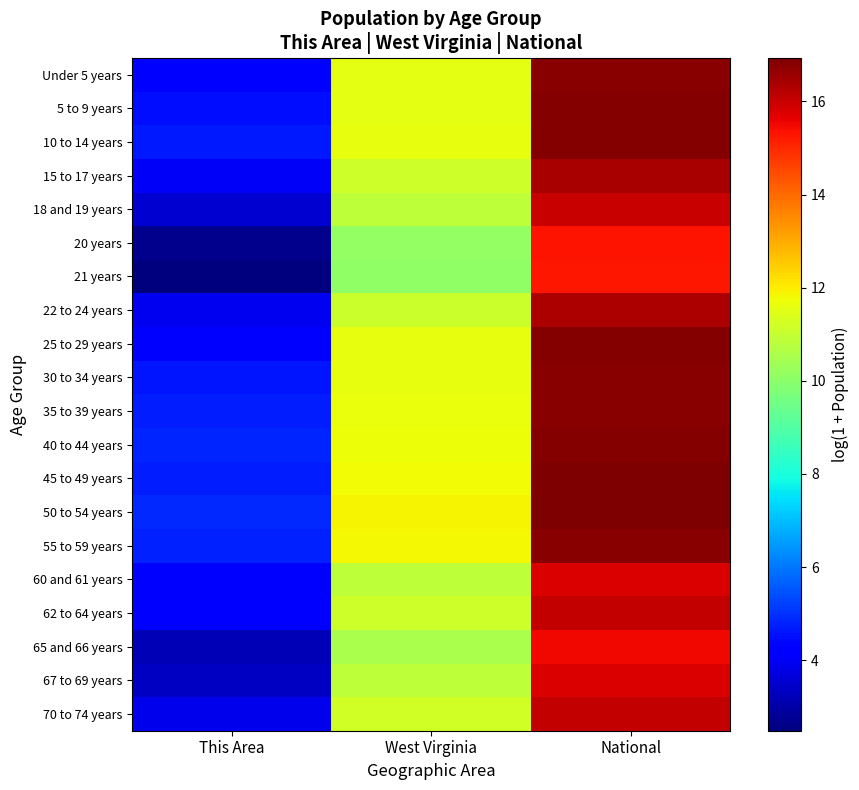

Rank the series by their maximum value, from lowest to highest.

21 years, 20 years, 65 and 66 years, 60 and 61 years, 67 to 69 years, 18 and 19 years, 70 to 74 years, 62 to 64 years, 22 to 24 years, 15 to 17 years, 55 to 59 years, 30 to 34 years, 35 to 39 years, Under 5 years, 5 to 9 years, 10 to 14 years, 40 to 44 years, 25 to 29 years, 50 to 54 years, 45 to 49 years